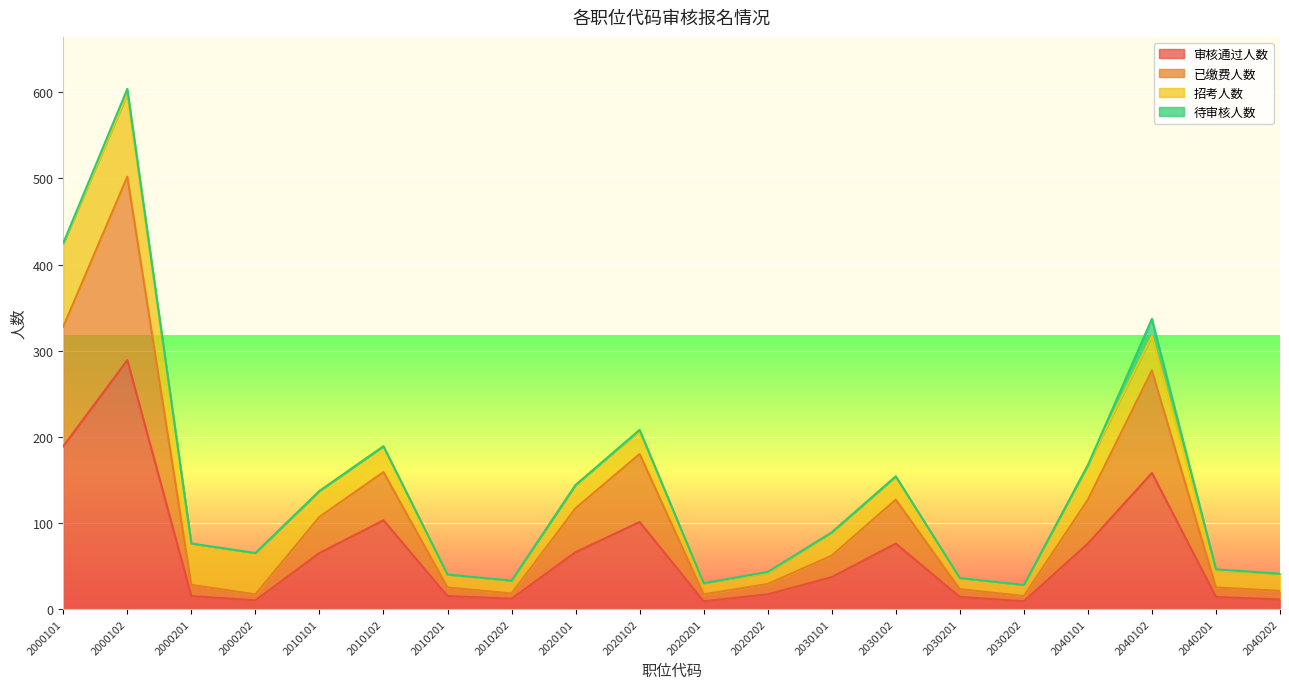

Which has a higher value, 2040102 or 2010202?

2040102